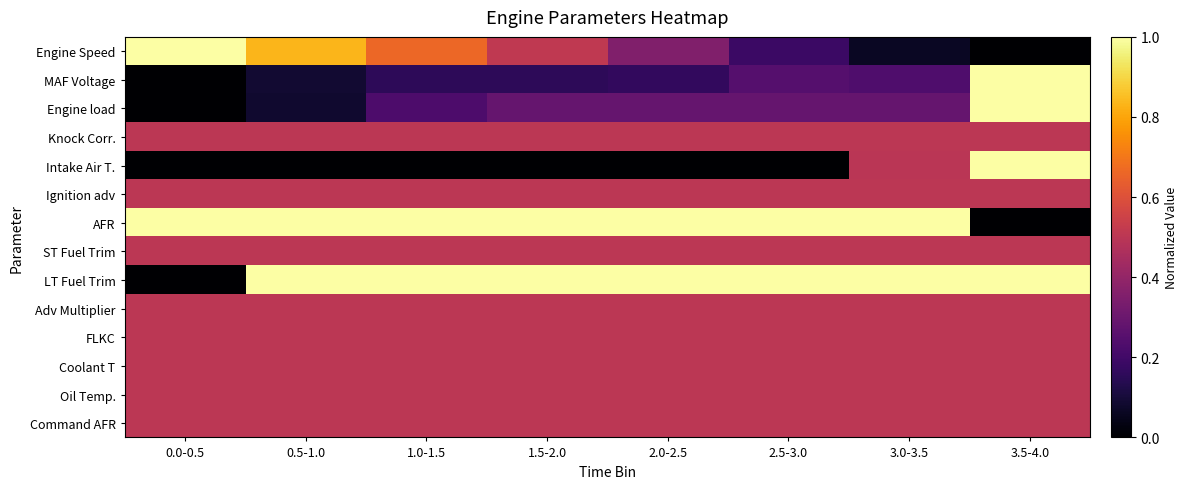

What is the difference between the highest and lowest values at 1.5-2.0?

1.0